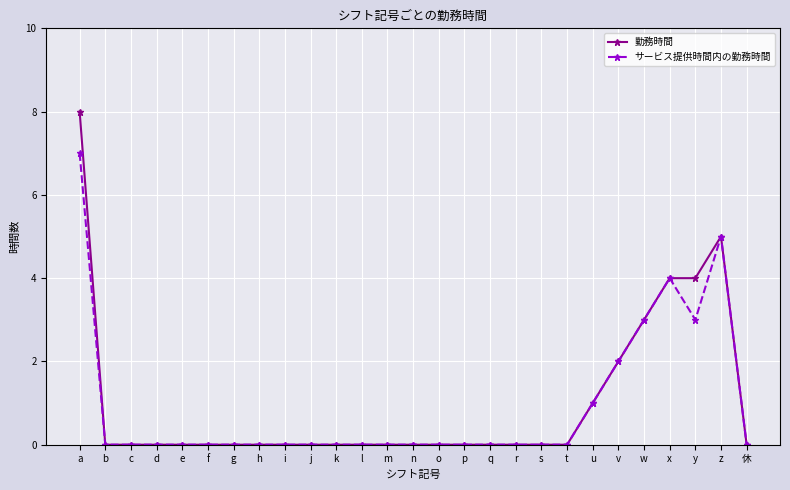

List the series in order of their peak value, highest first.

勤務時間, サービス提供時間内の勤務時間